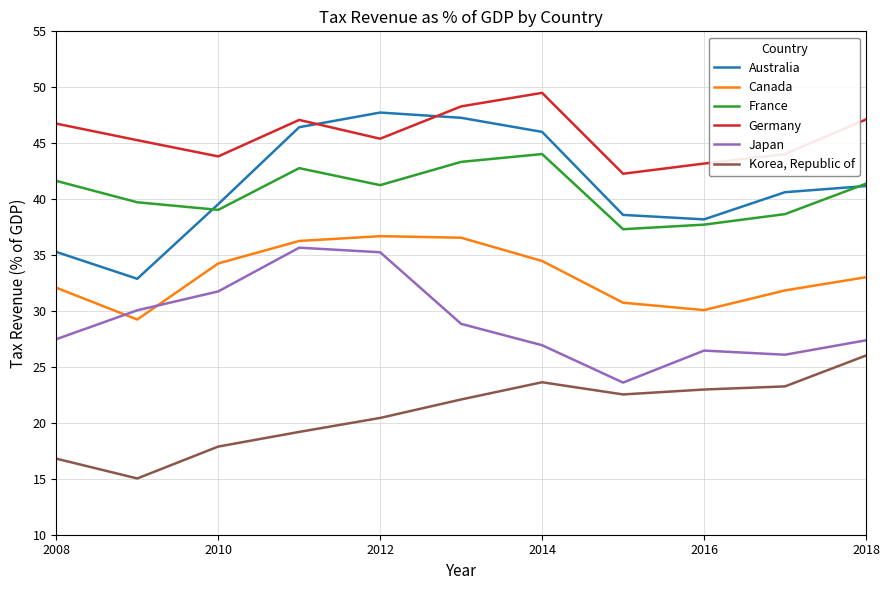

True or false: Japan and Germany intersect in this chart.

False